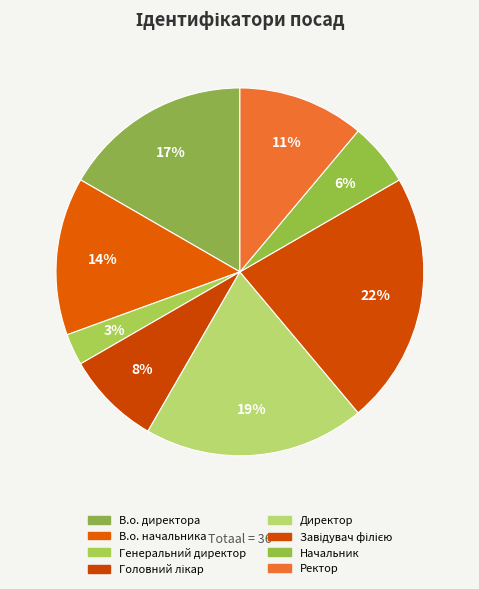

What percentage is the Начальник slice, to the nearest percent?

6%